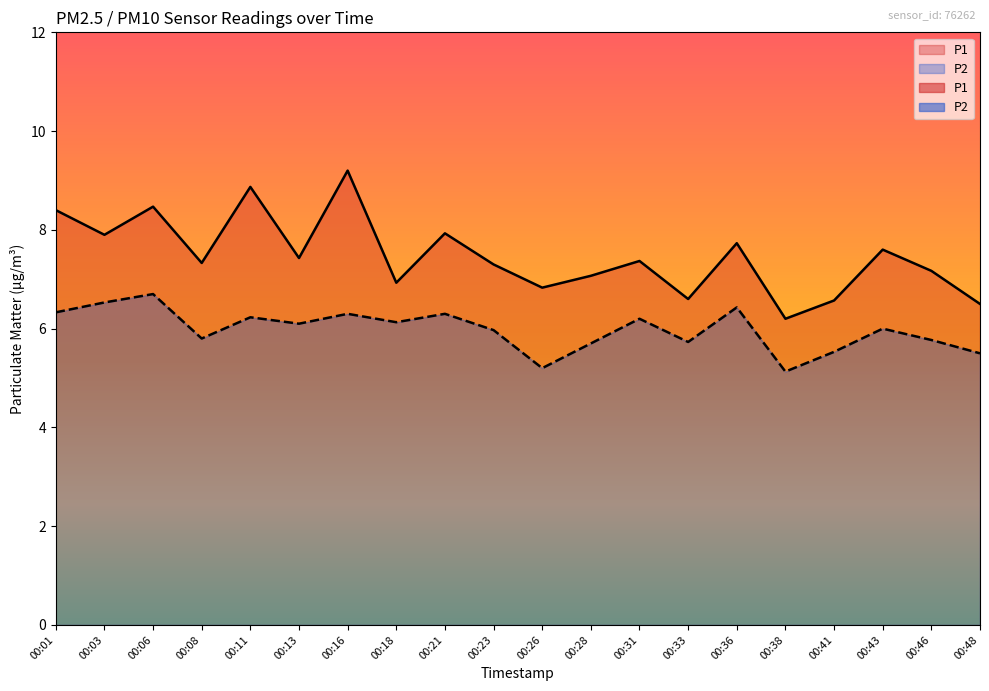

Reading left to right, list all the values displayed in this chart.

P1: 8.4	7.9	8.5	7.3	8.9	7.4	9.2	6.9	7.9	7.3	6.8	7.1	7.4	6.6	7.7	6.2	6.6	7.6	7.2	6.5
P2: 6.3	6.5	6.7	5.8	6.2	6.1	6.3	6.1	6.3	6.0	5.2	5.7	6.2	5.7	6.4	5.1	5.5	6.0	5.8	5.5